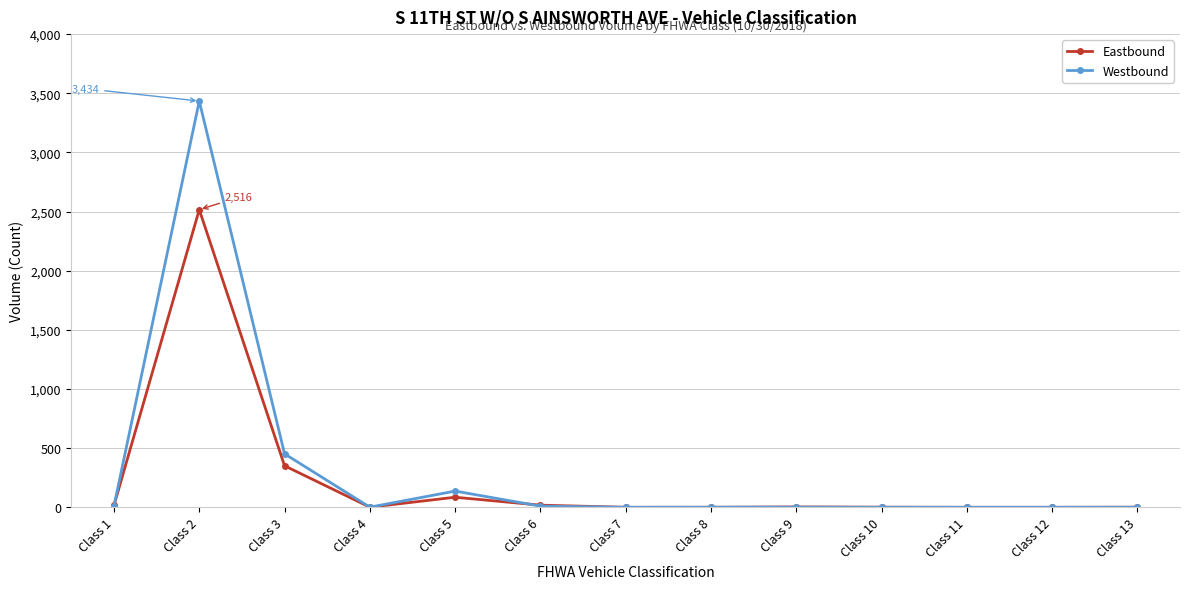

At how many categories does at least one series exceed 1610?

1